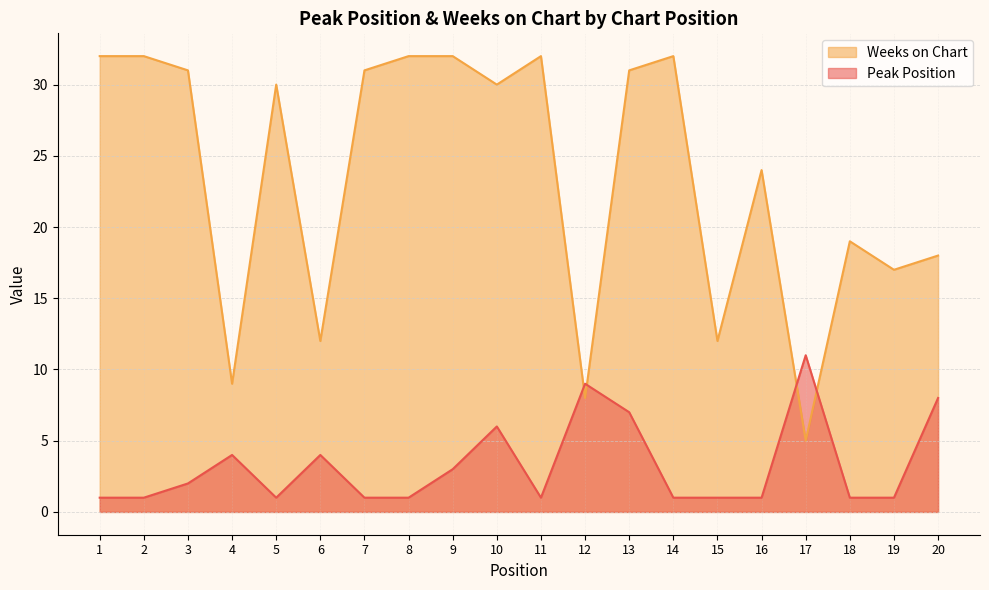

True or false: Weeks on Chart has more than 0 points higher than both neighbors.

True